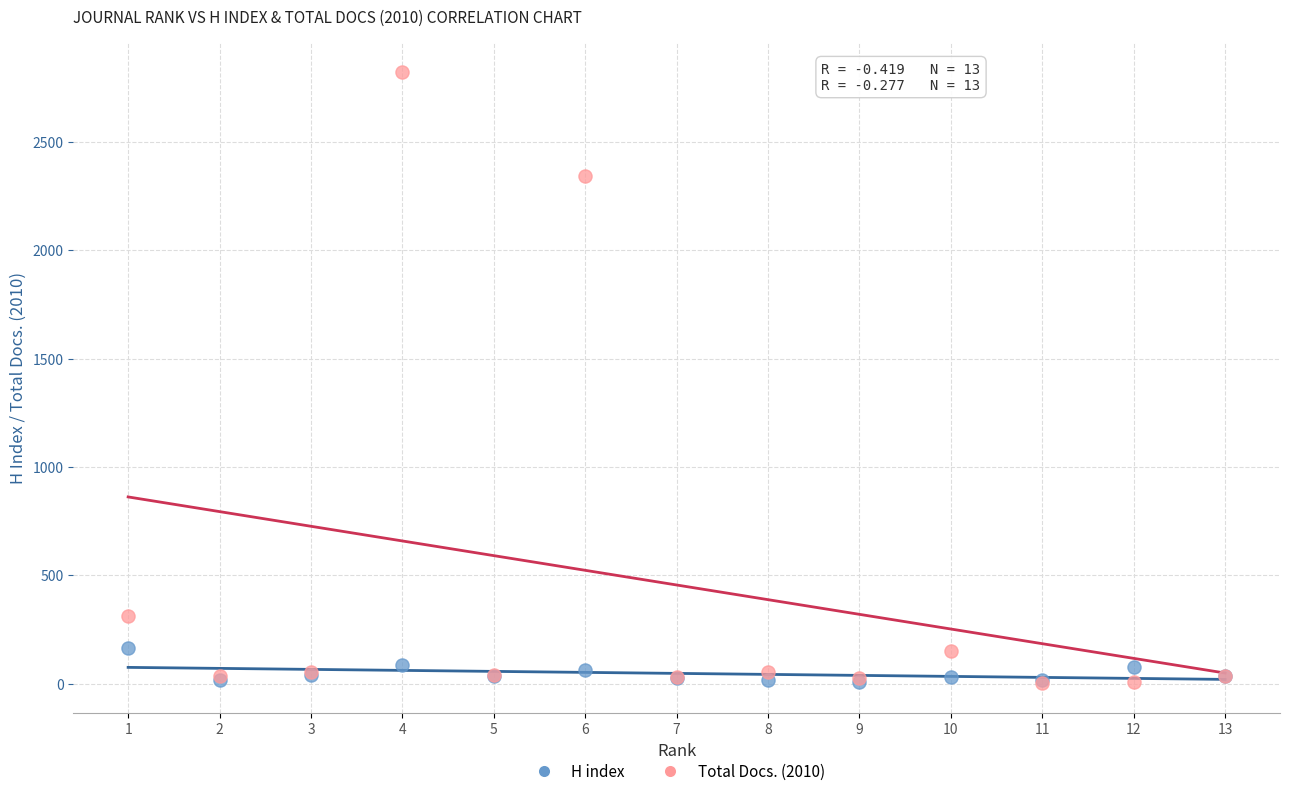

Across all series, what Y value is closest to 1413?

2344